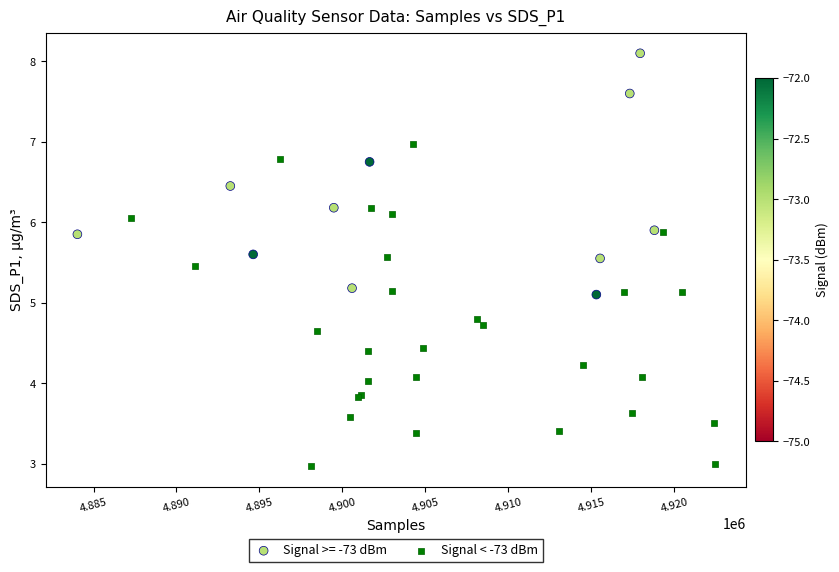

Which series has the widest spread of Y values?

Signal < -73 dBm